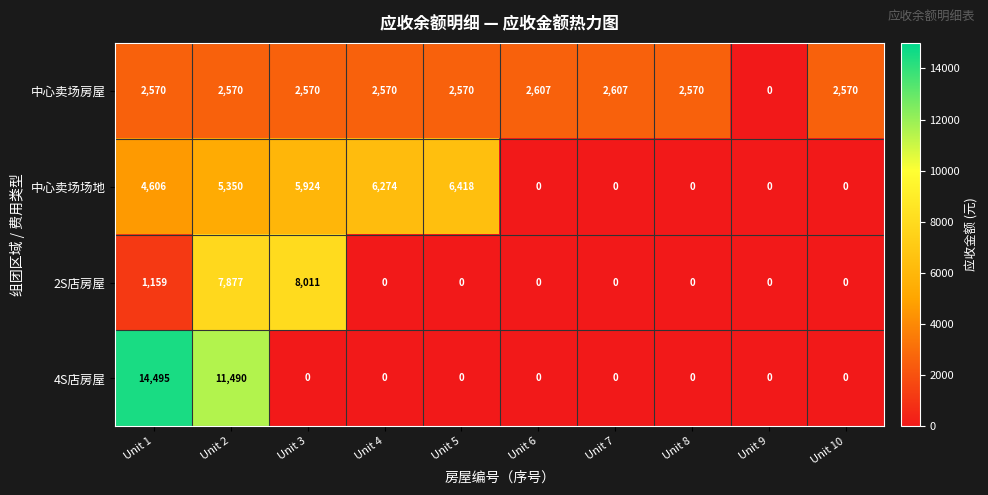

At which category is the sum across all series the highest?

Unit 2